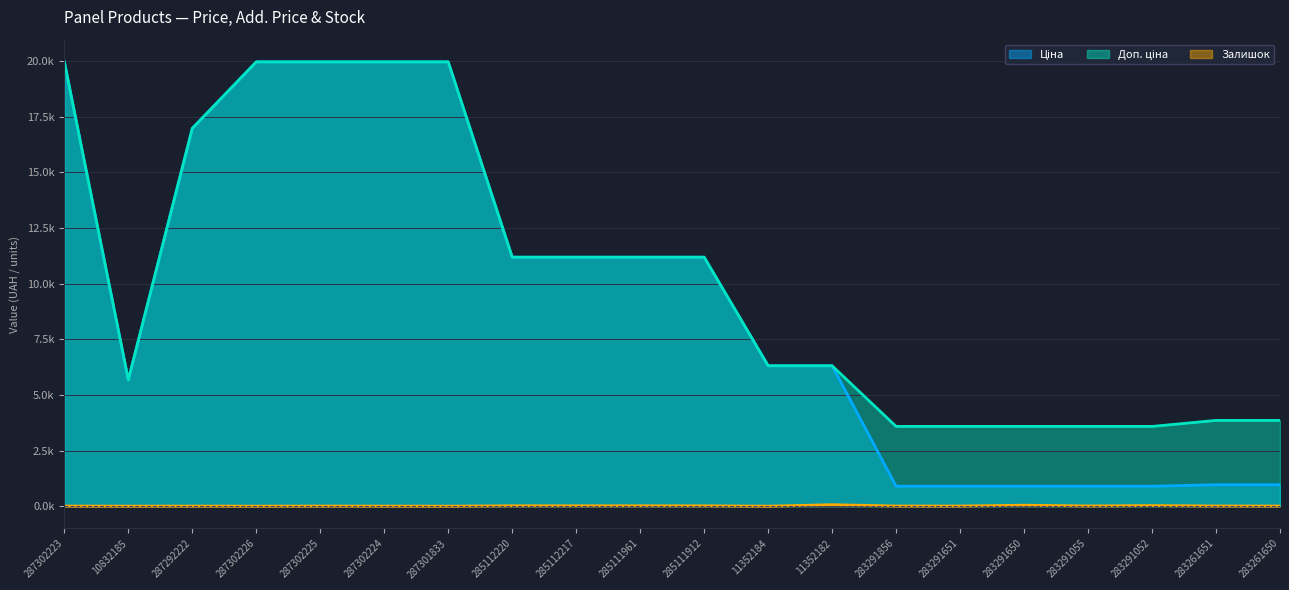

Where is Ціна nearest to the value 10430?

285112220